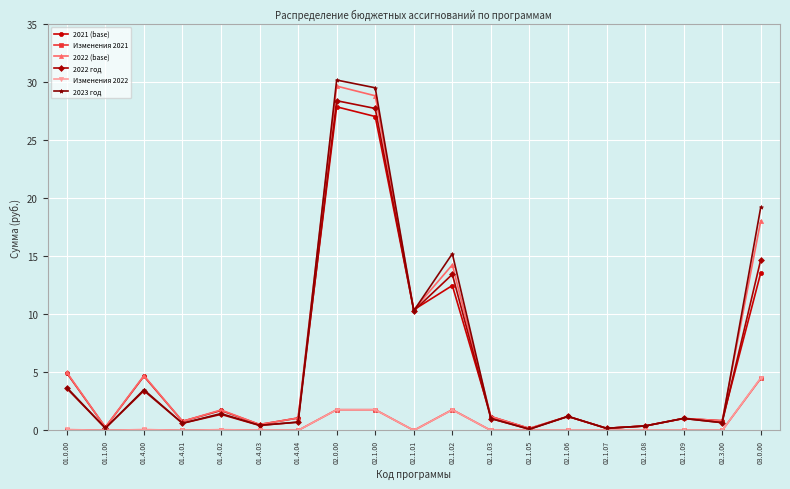

What is the label of the 16th point from the left?

02.1.08